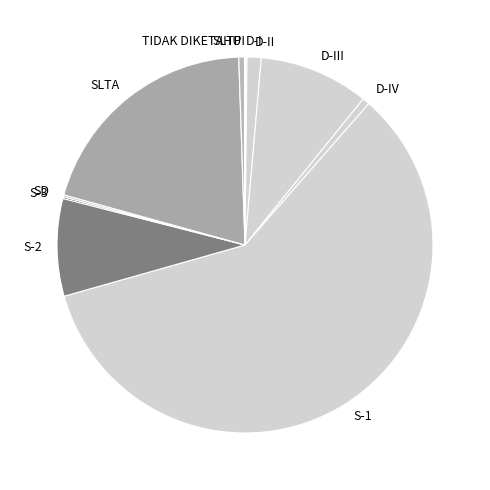

Which has a higher value, S-2 or S-1?

S-1